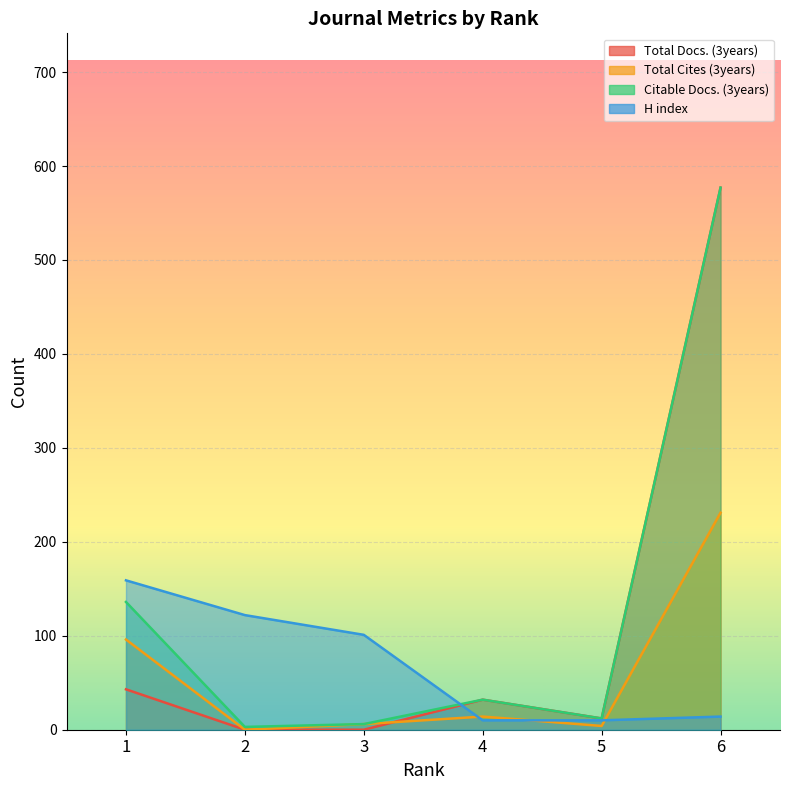

How many interior local valleys does the Total Cites (3years) series have?

2